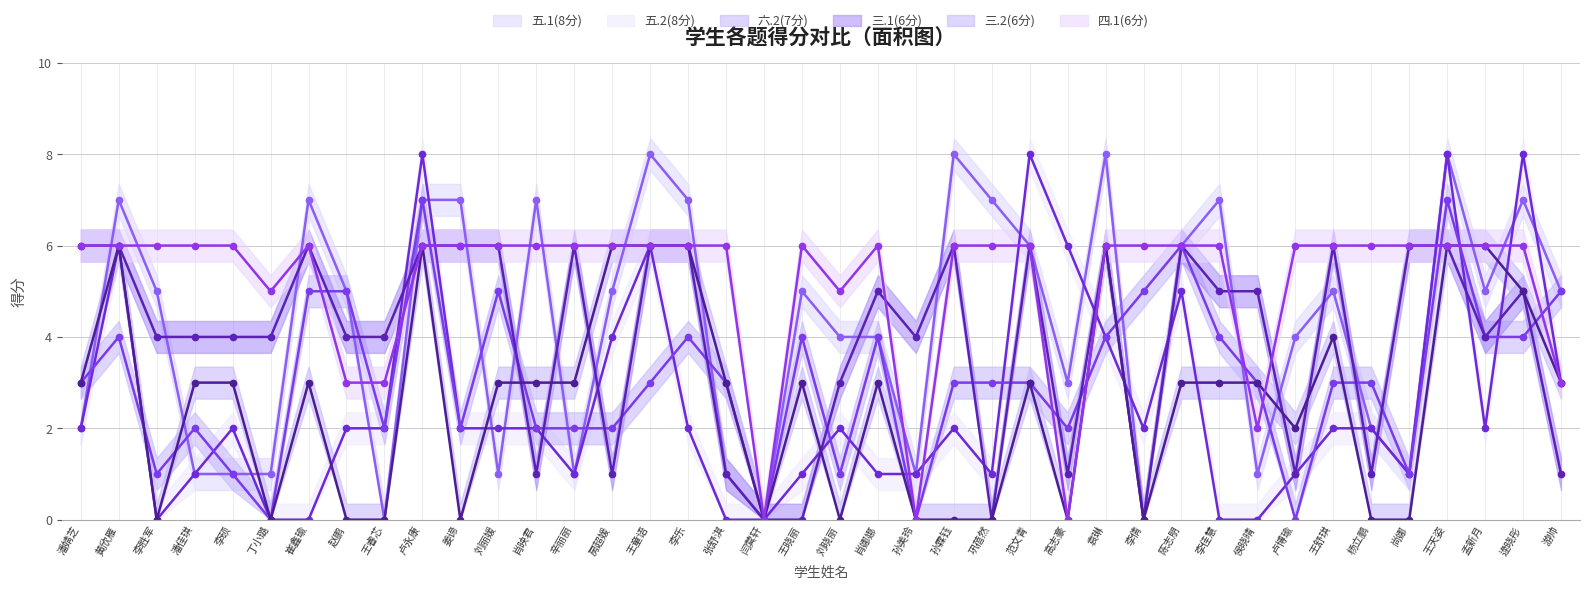

Which series changed the most between 刘丽媛 and 张舒淇?

三.1(6分)